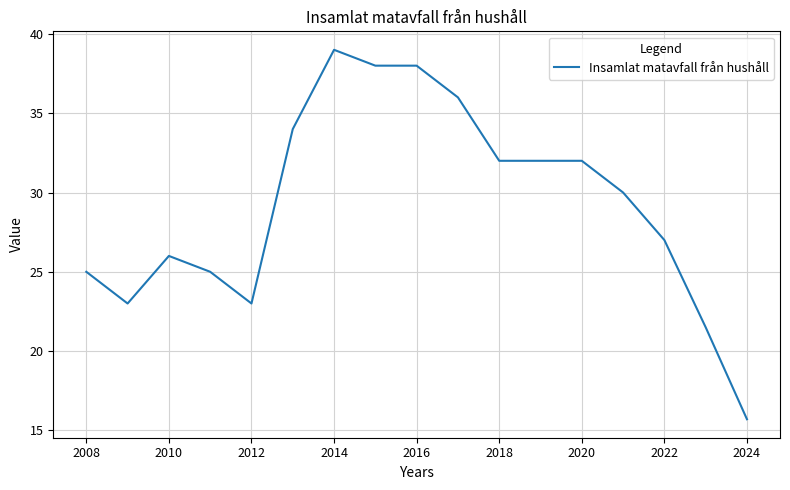

What is the smallest value displayed?

15.7